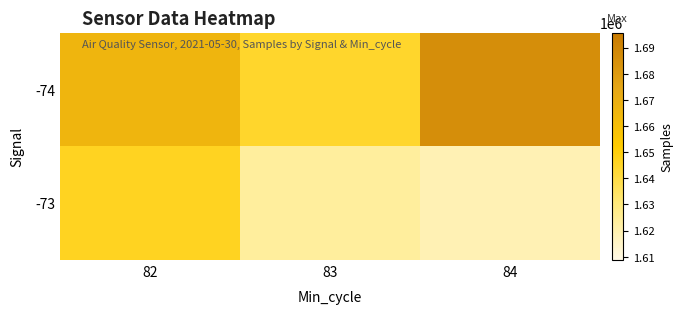

At which category is the sum across all series the highest?

82